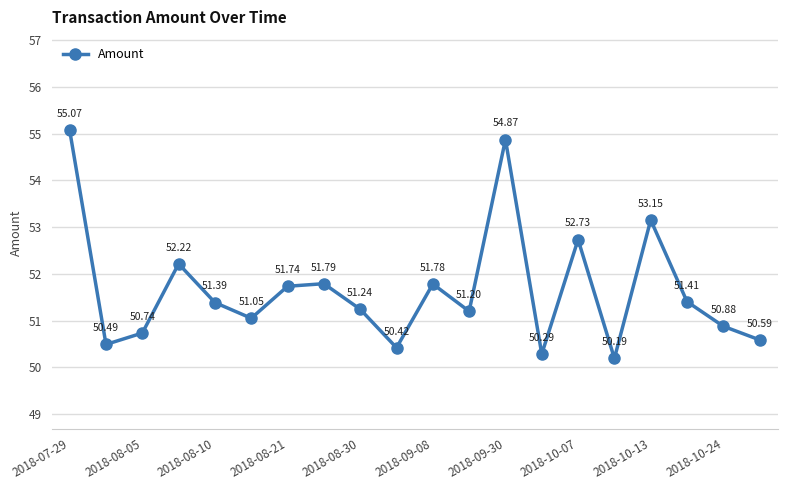

What is the average value?

51.7